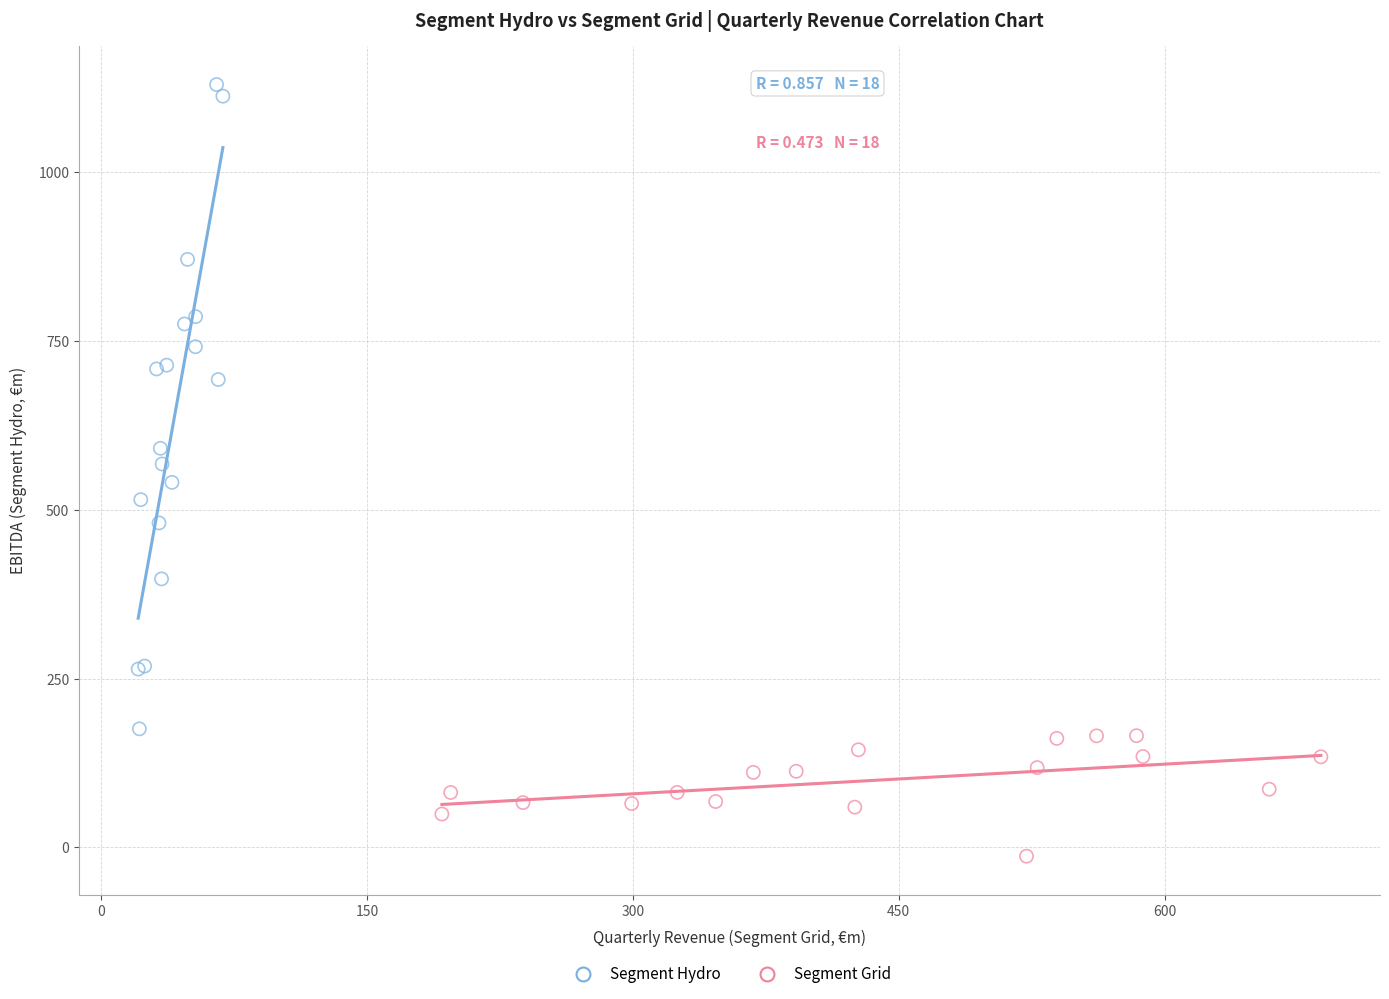

Which series has the widest spread of Y values?

Segment Hydro